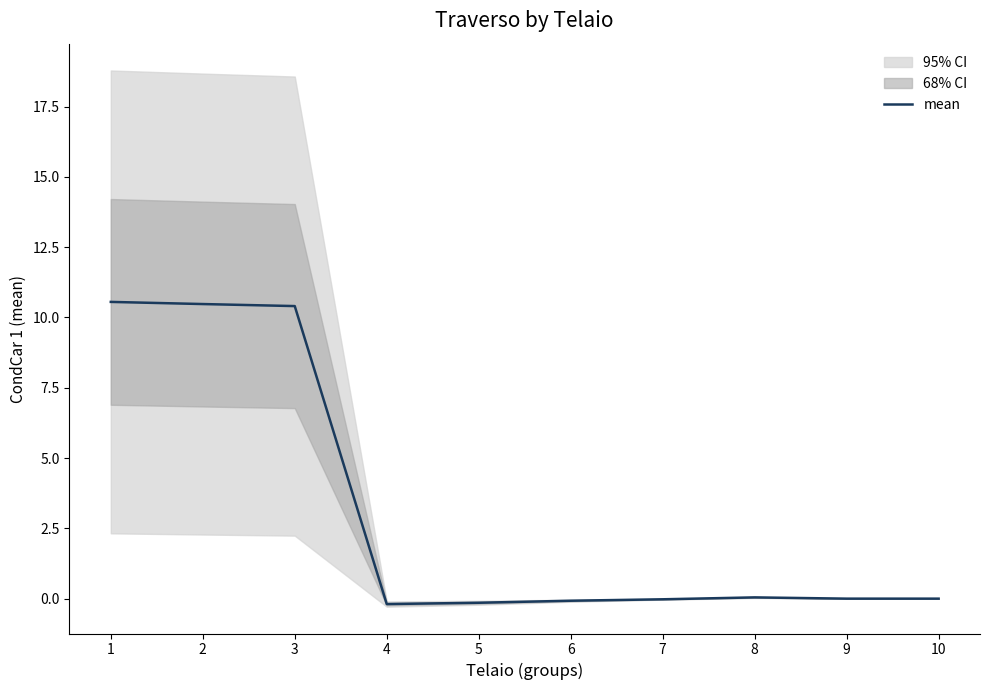

List the labels in order of value, largest first.

1, 2, 3, 8, 9, 10, 7, 6, 5, 4